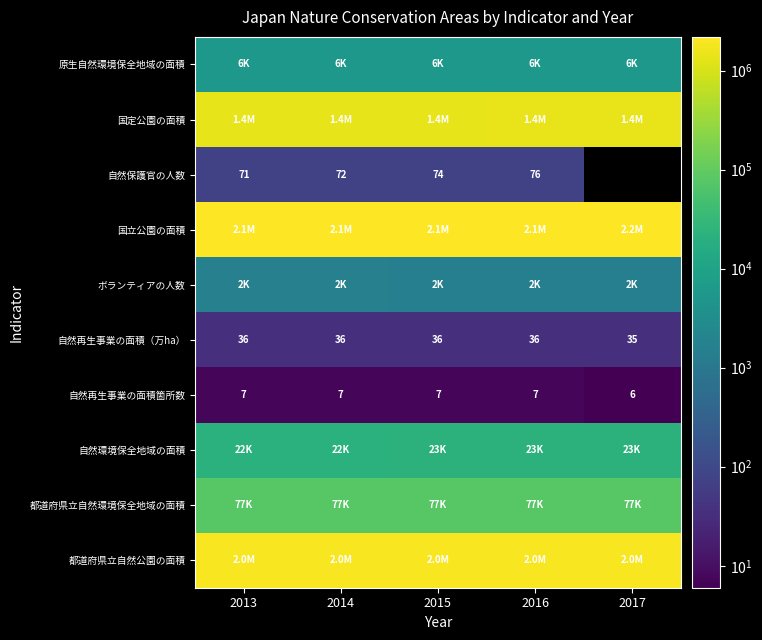

What is the sum of all 自然再生事業の面積（万ha） values?

179